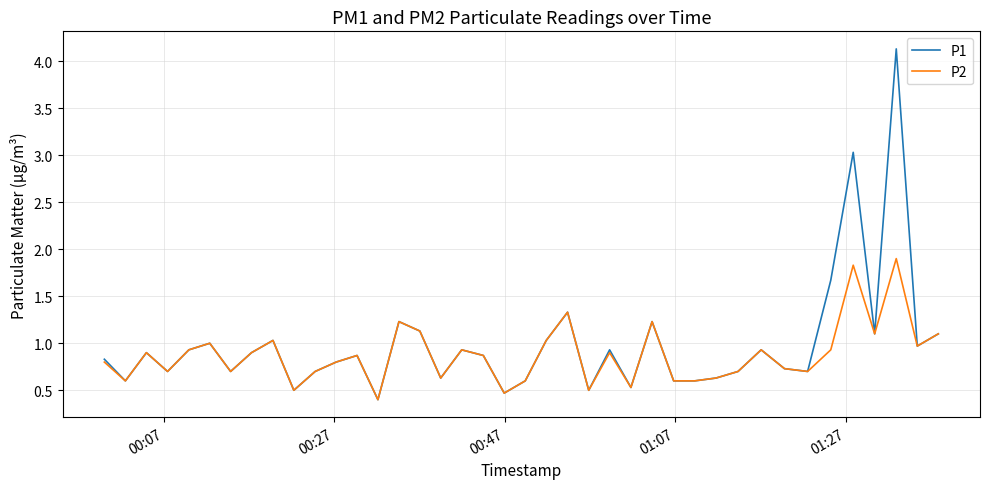

Reading left to right, list all the values displayed in this chart.

P1: 0.8	0.6	0.9	0.7	0.9	1.0	0.7	0.9	1.0	0.5	0.7	0.8	0.9	0.4	1.2	1.1	0.6	0.9	0.9	0.5	0.6	1.0	1.3	0.5	0.9	0.5	1.2	0.6	0.6	0.6	0.7	0.9	0.7	0.7	1.7	3.0	1.1	4.1	1.0	1.1
P2: 0.8	0.6	0.9	0.7	0.9	1.0	0.7	0.9	1.0	0.5	0.7	0.8	0.9	0.4	1.2	1.1	0.6	0.9	0.9	0.5	0.6	1.0	1.3	0.5	0.9	0.5	1.2	0.6	0.6	0.6	0.7	0.9	0.7	0.7	0.9	1.8	1.1	1.9	1.0	1.1